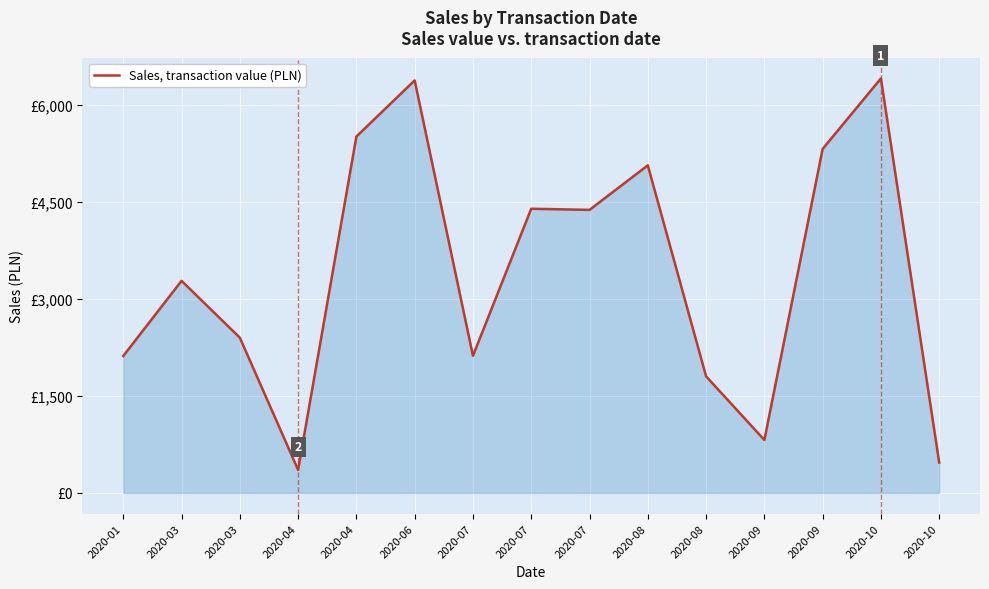

The chart shows a value of 1801.8 at 2020-08. True or false?

True